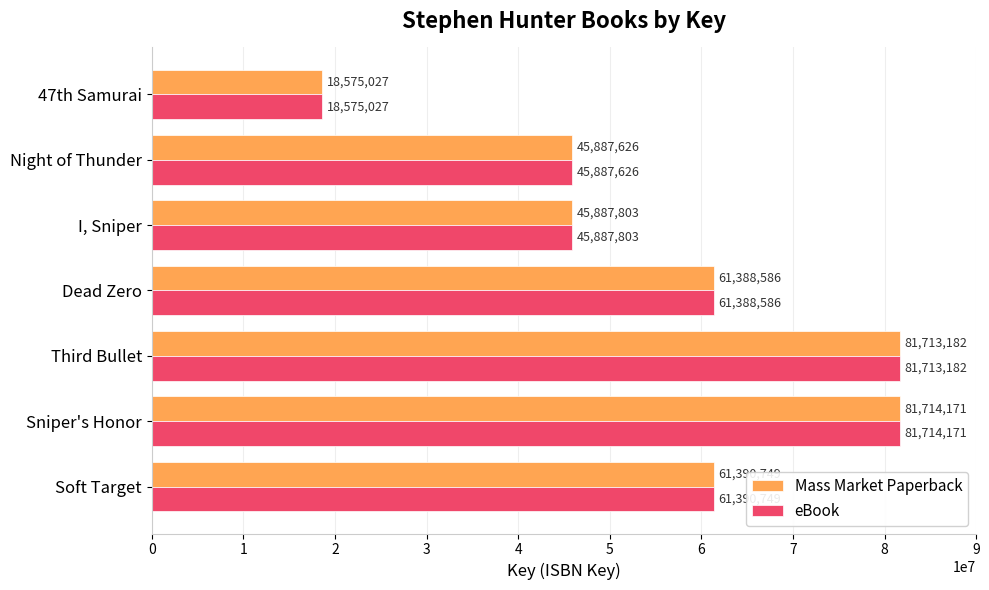

What value does the eBook series have at Third Bullet, to the nearest 50?

81713200